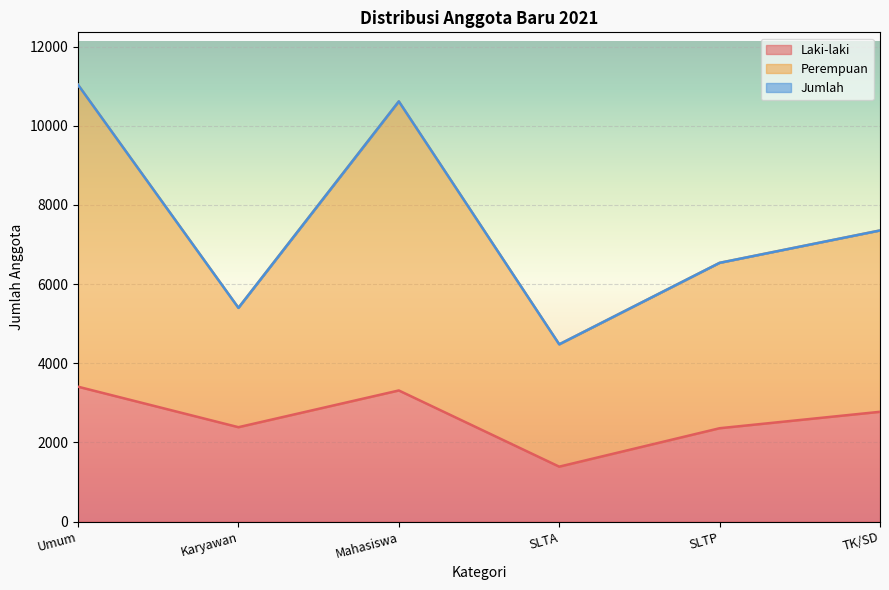

At how many categories does at least one series exceed 3508?

6